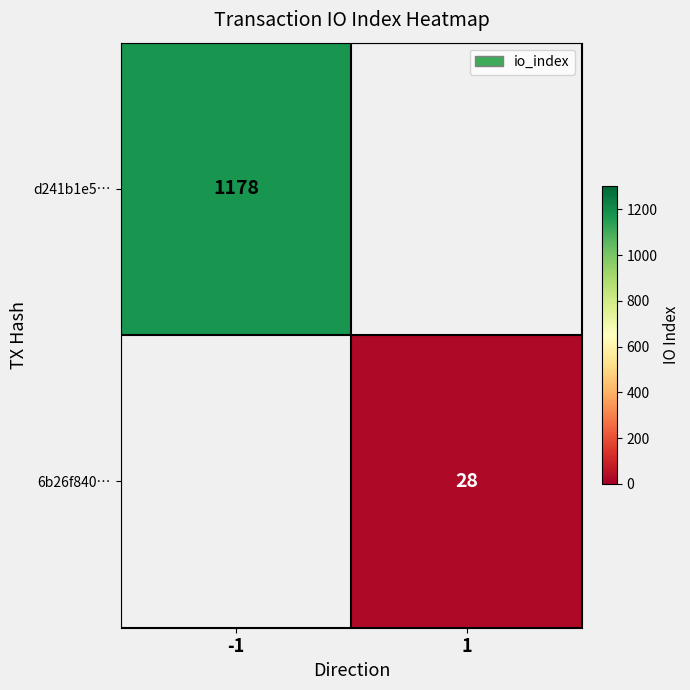

Is it true that 6b26f840… equals 46 at 1?

False